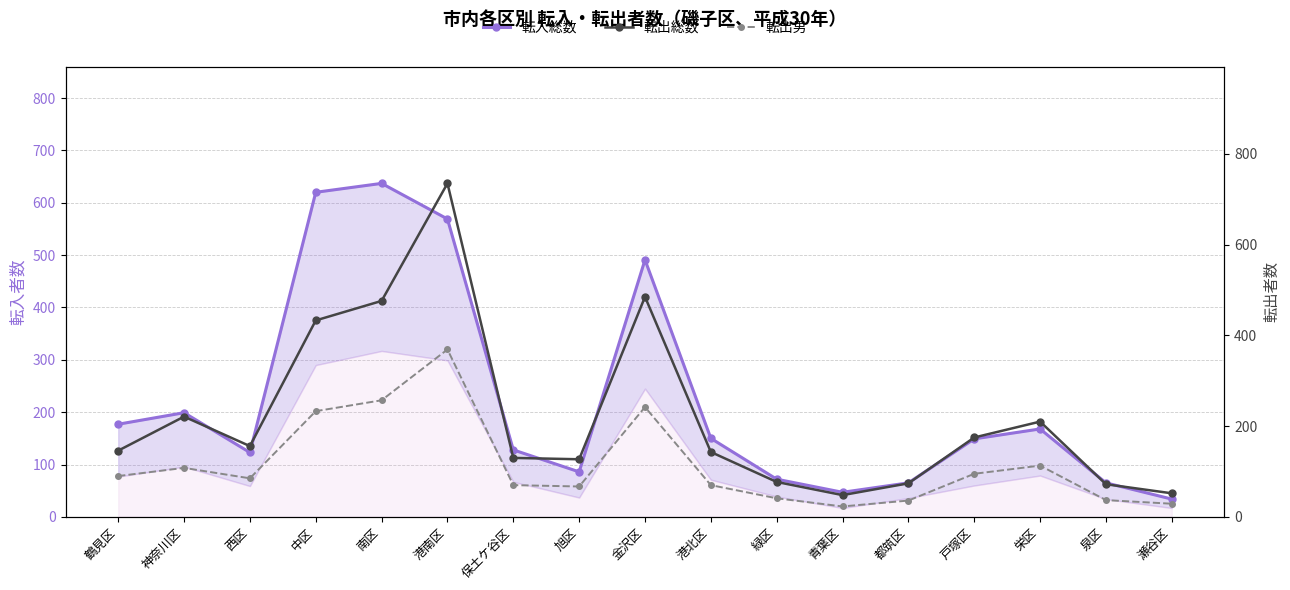

What is the average value of the 転出総数 series?

221